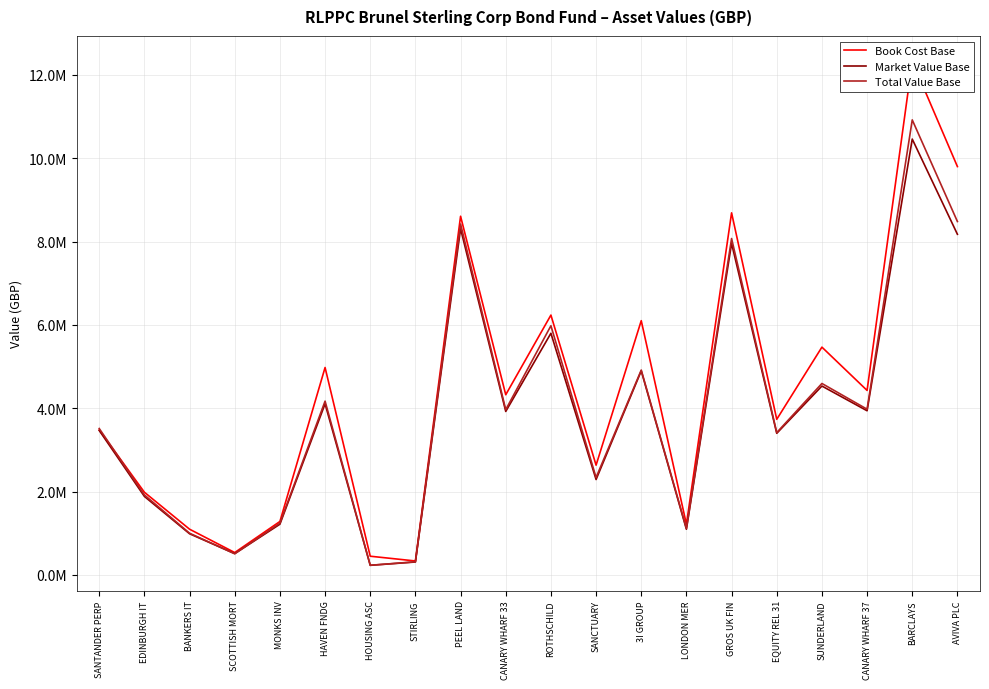

What is the total value across all series at BANKERS IT?

3085883.2